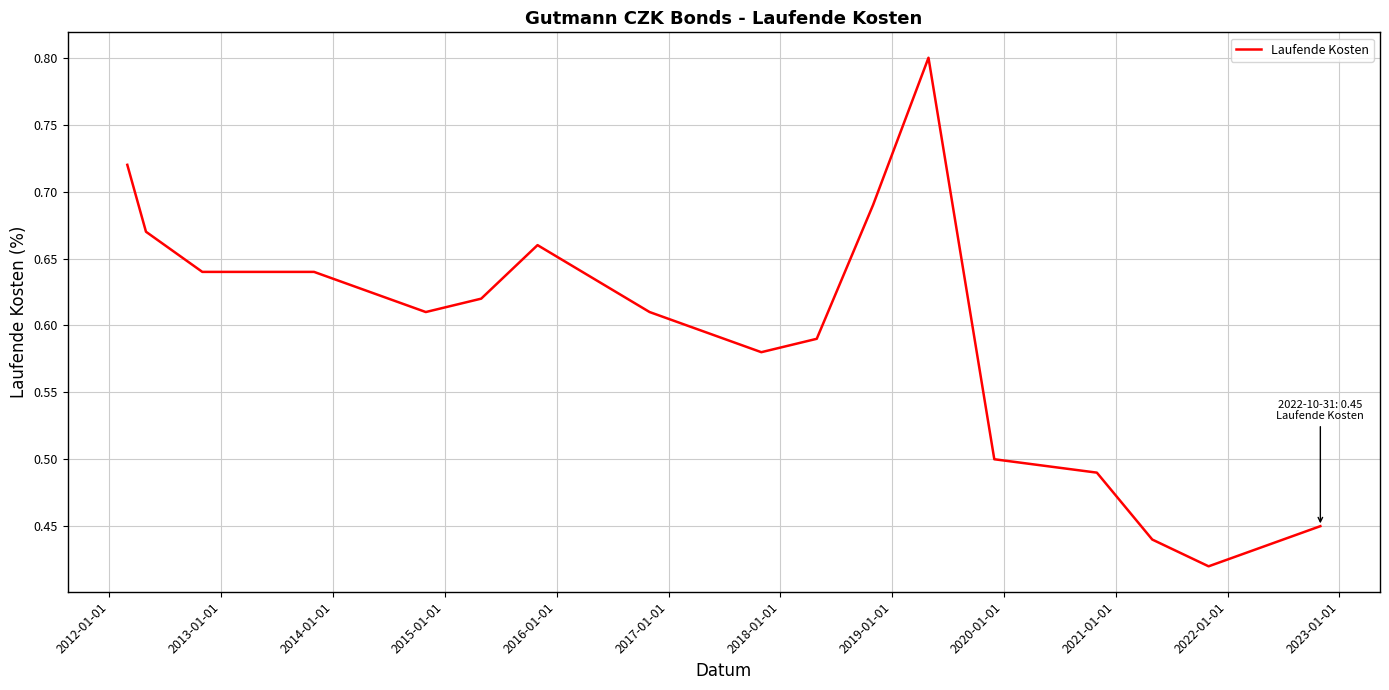

What is the maximum value shown in the chart?

0.8